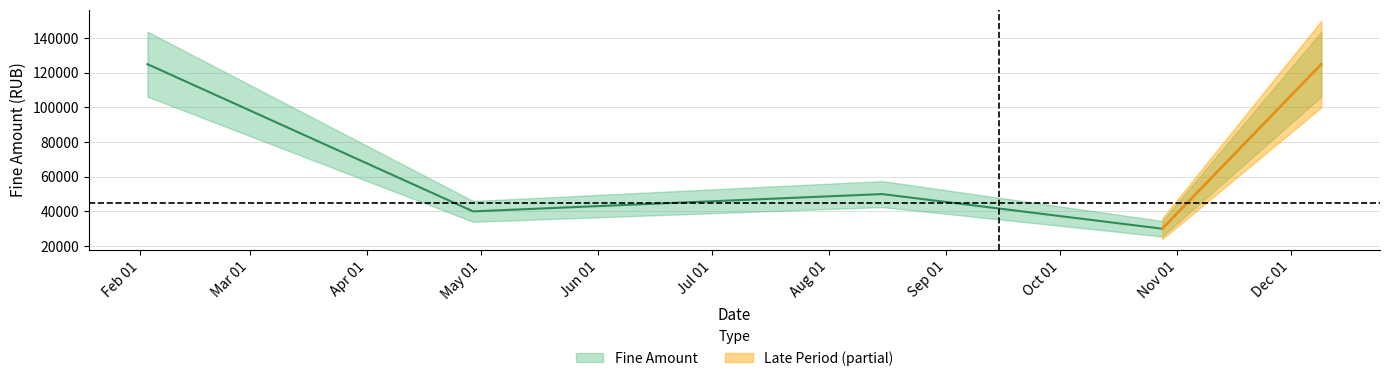

What is the sum of the values at 2016-08-15 and 2016-10-28?

80000